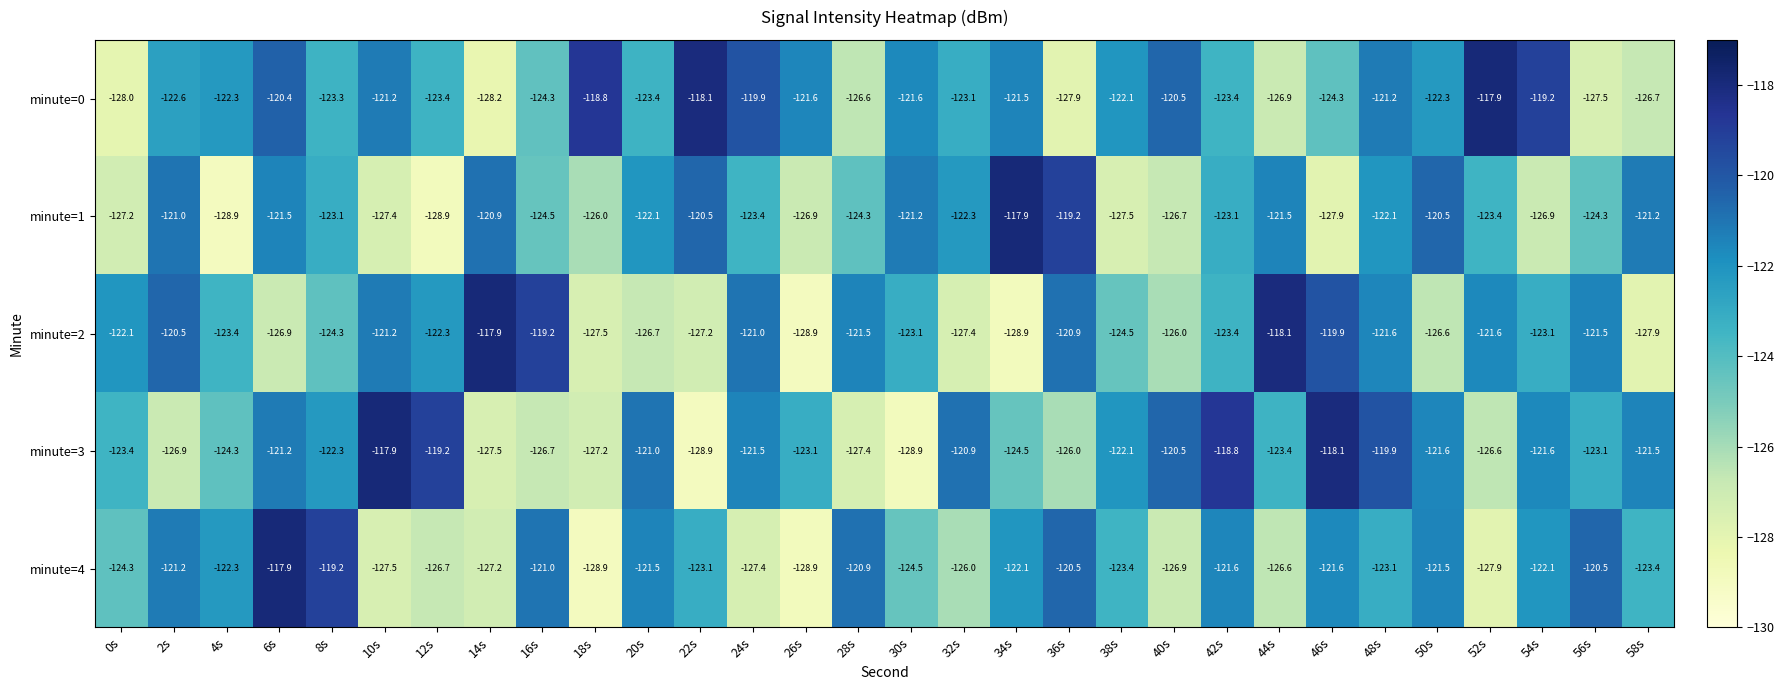

How many data points in minute=0 are less than -122?

18